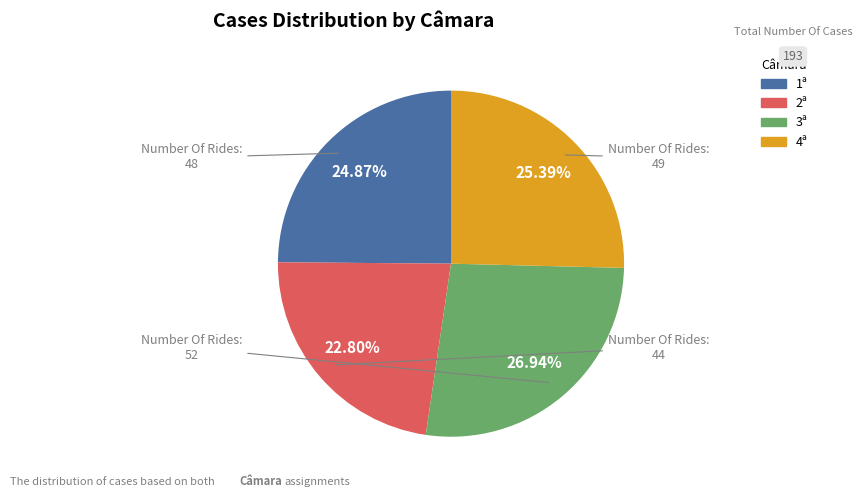

Which category has the biggest portion of the pie?

3ª